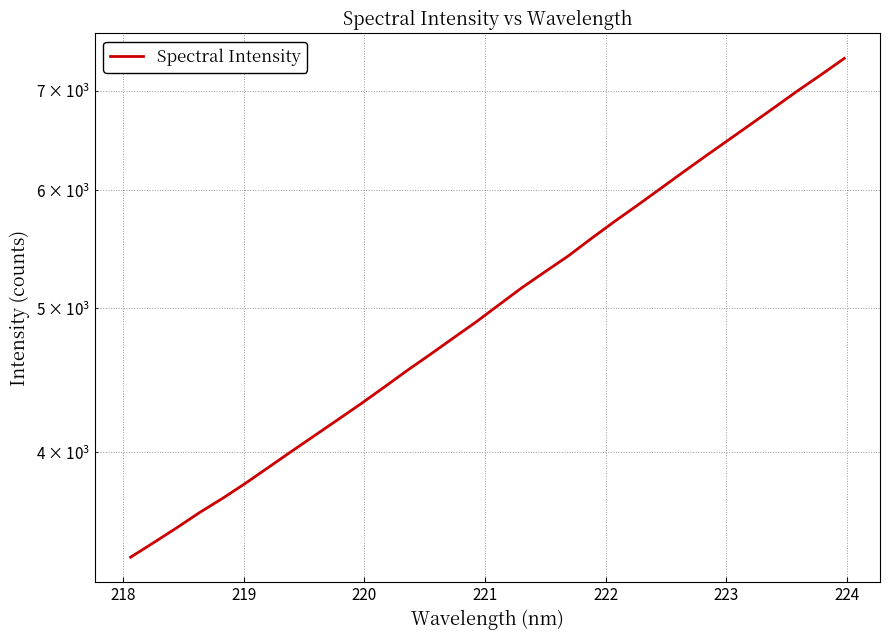

True or false: the data shows 3603.3 at 24.

False